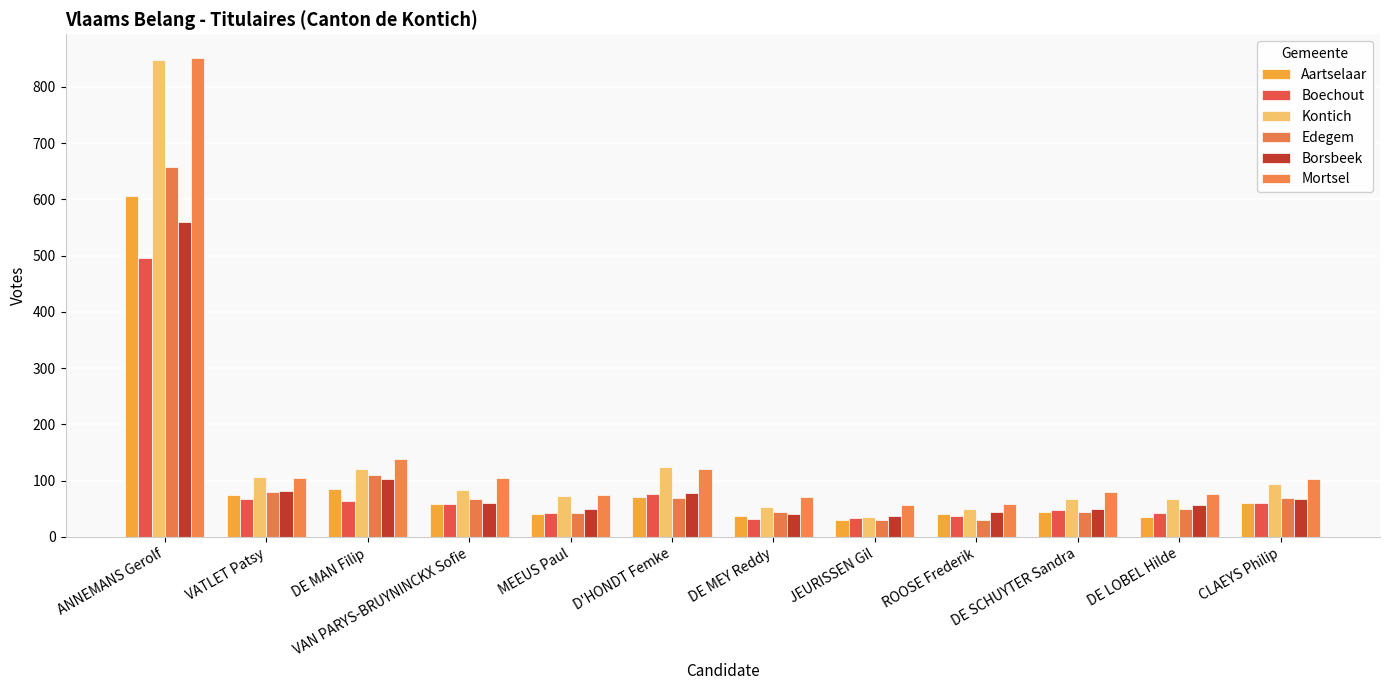

List the series in order of their peak value, lowest first.

Boechout, Borsbeek, Aartselaar, Edegem, Kontich, Mortsel